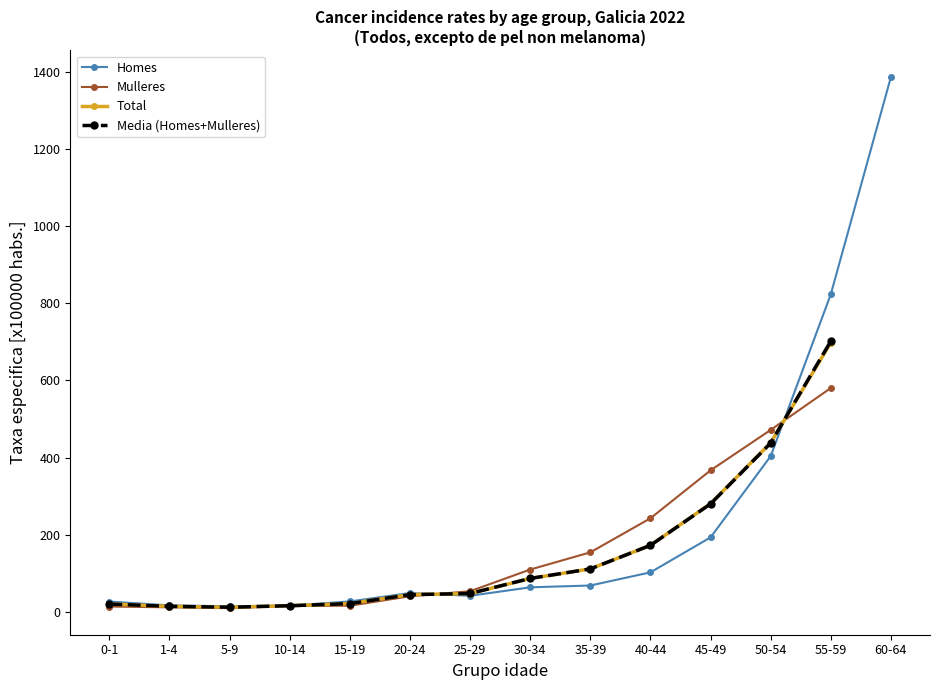

How many data points in Mulleres are above 110?

5